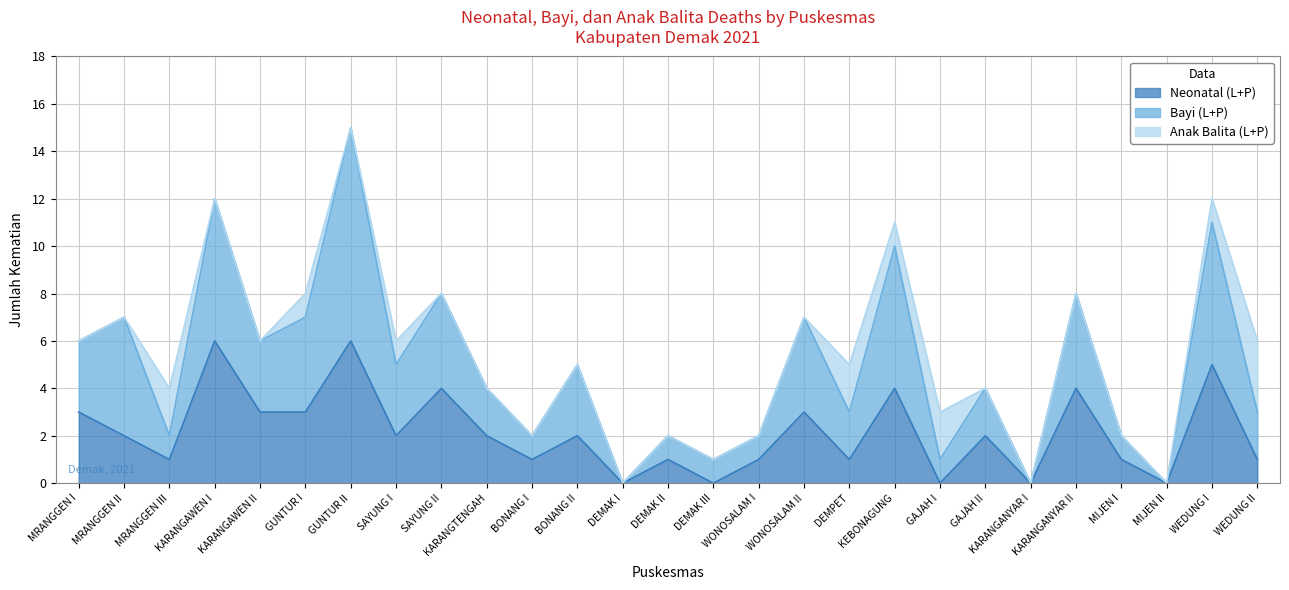

What is the greatest value displayed?

15